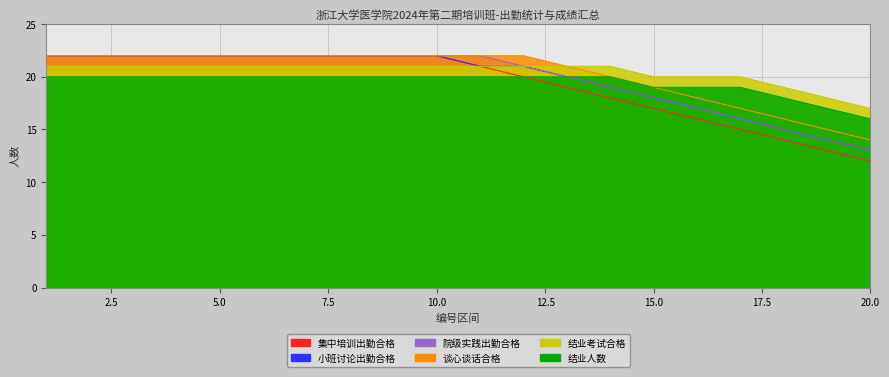

List the labels in order of 结业人数 value, largest first.

1, 2, 3, 4, 5, 6, 7, 8, 9, 10, 11, 12, 13, 14, 15, 16, 17, 18, 19, 20